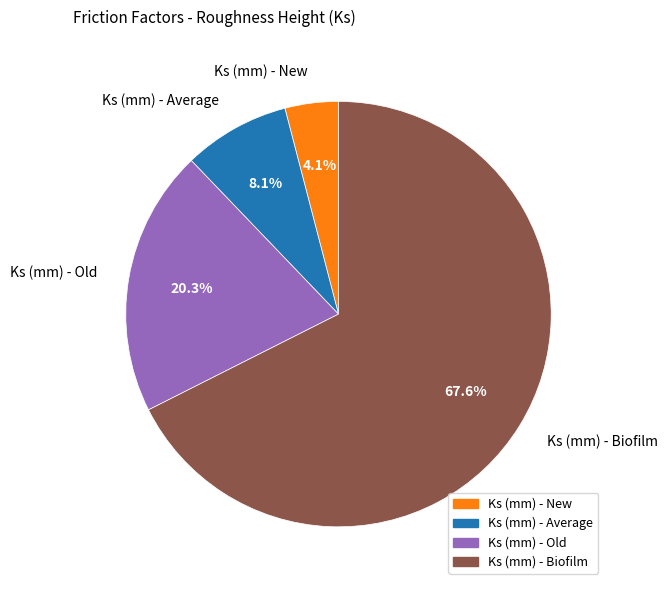

Which category accounts for the majority?

Ks (mm) - Biofilm